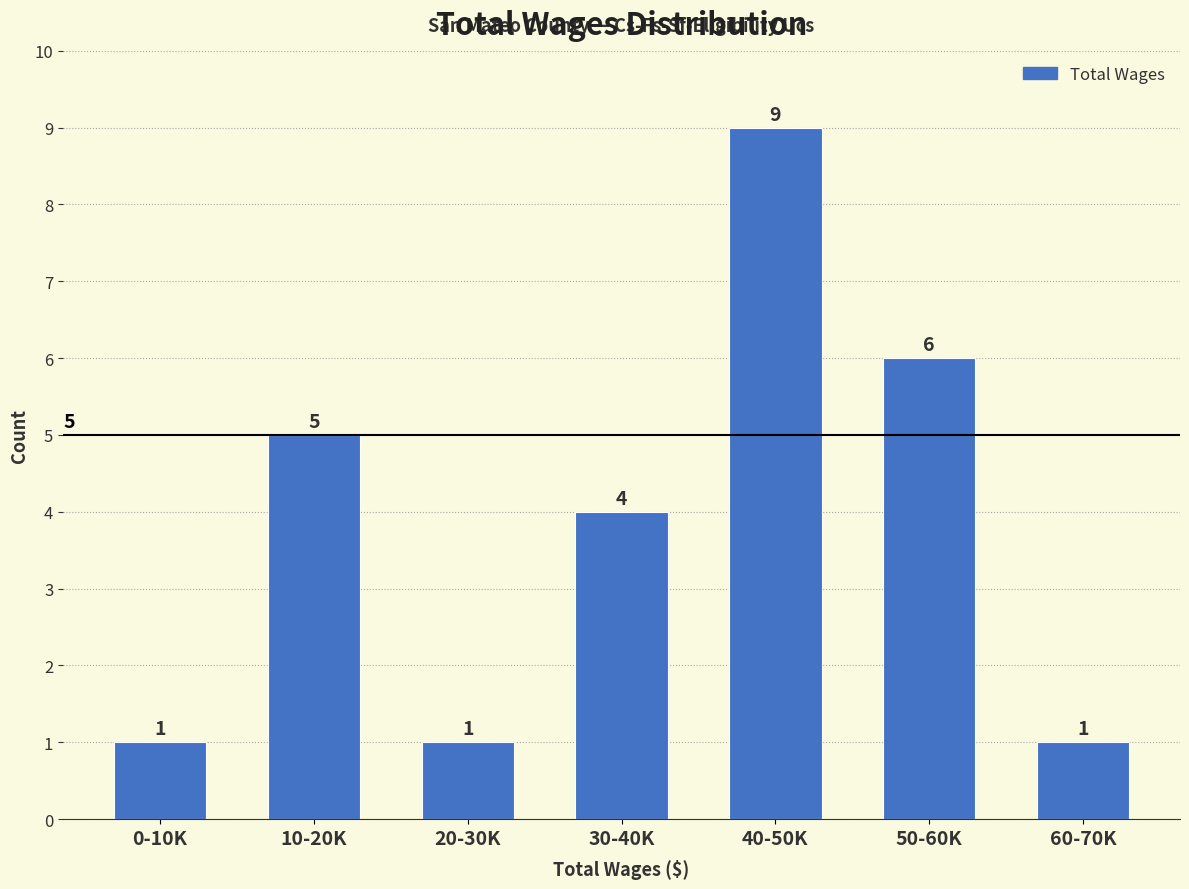

Reading right to left, transcribe all the data shown in this chart.

60-70K=1	50-60K=6	40-50K=9	30-40K=4	20-30K=1	10-20K=5	0-10K=1